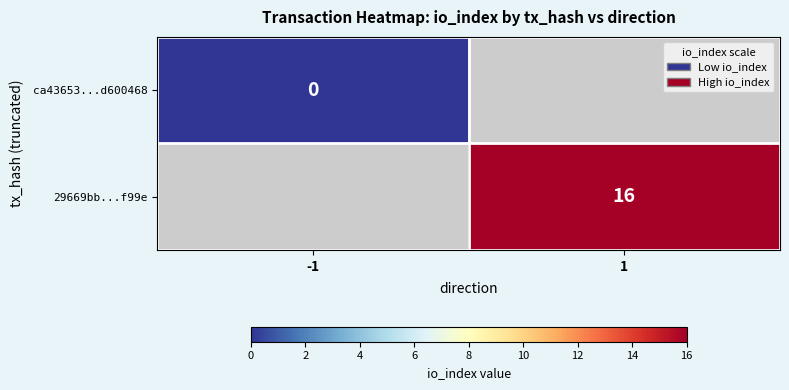

Is the value of 29669bb...f99e at 1 greater than the value of ca43653...d600468 at -1?

Yes